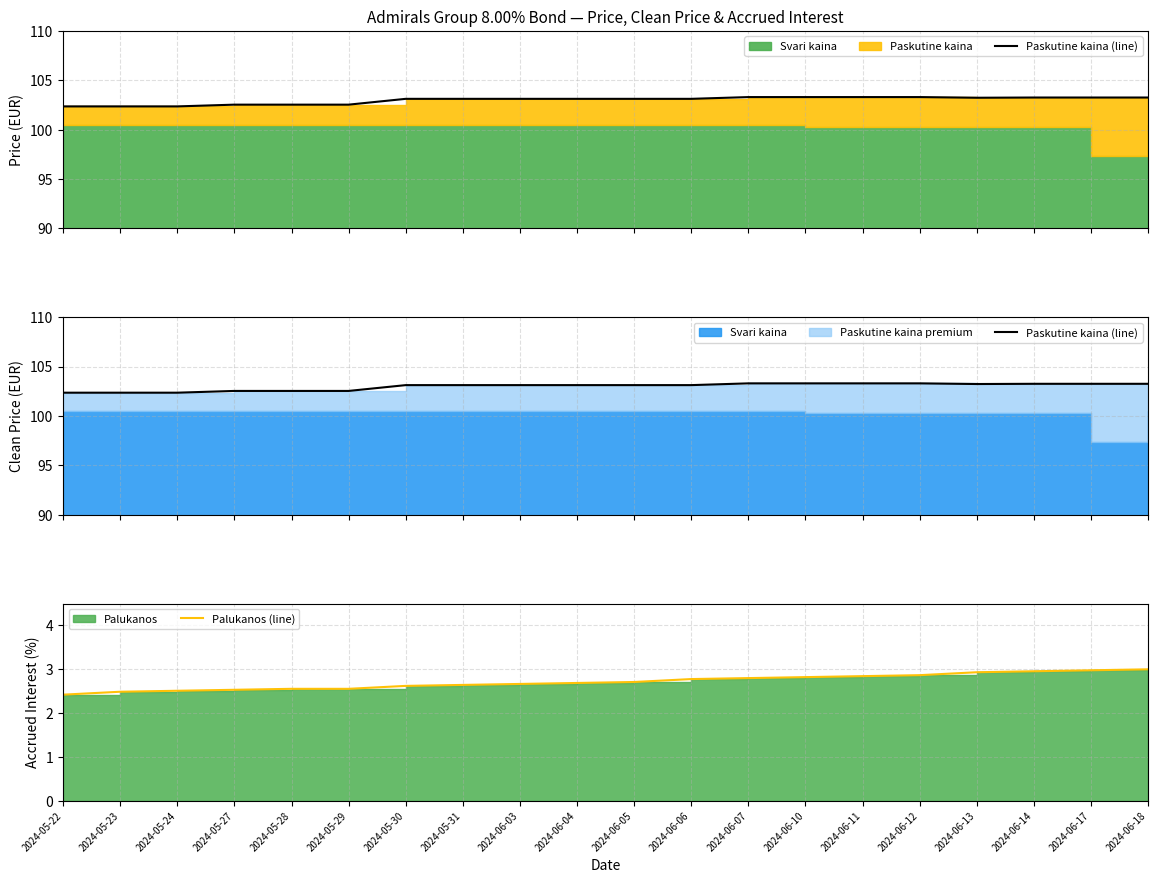

Which label corresponds to the smallest value in the chart?

2024-05-22